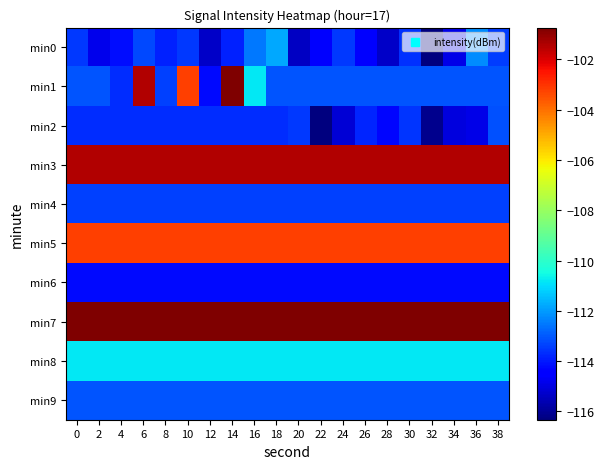

What is the spread (max minus min) of values at 28?

14.6